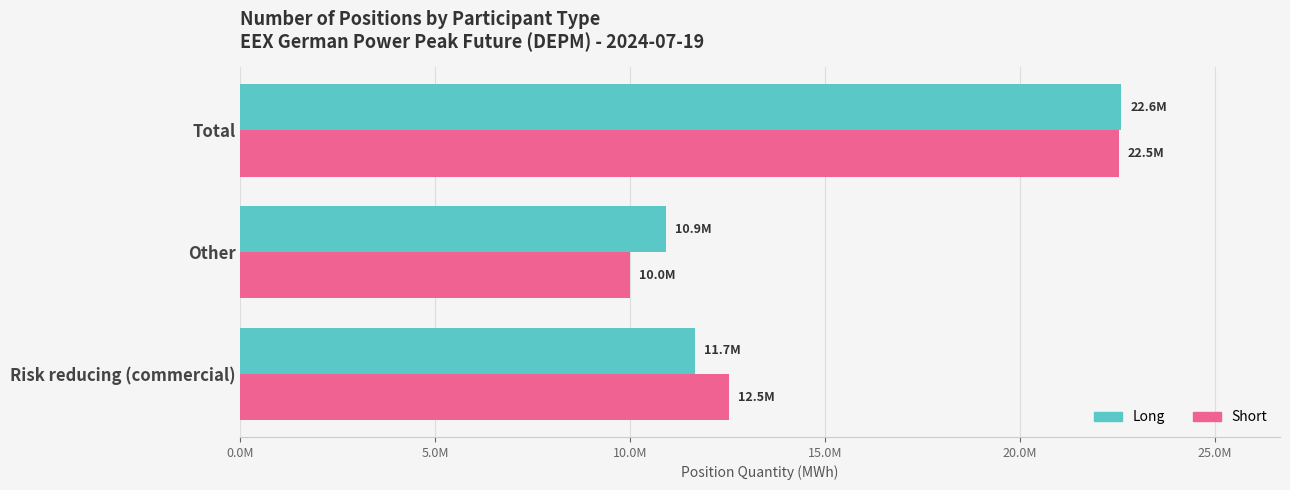

Which series has the largest total across all categories?

Long